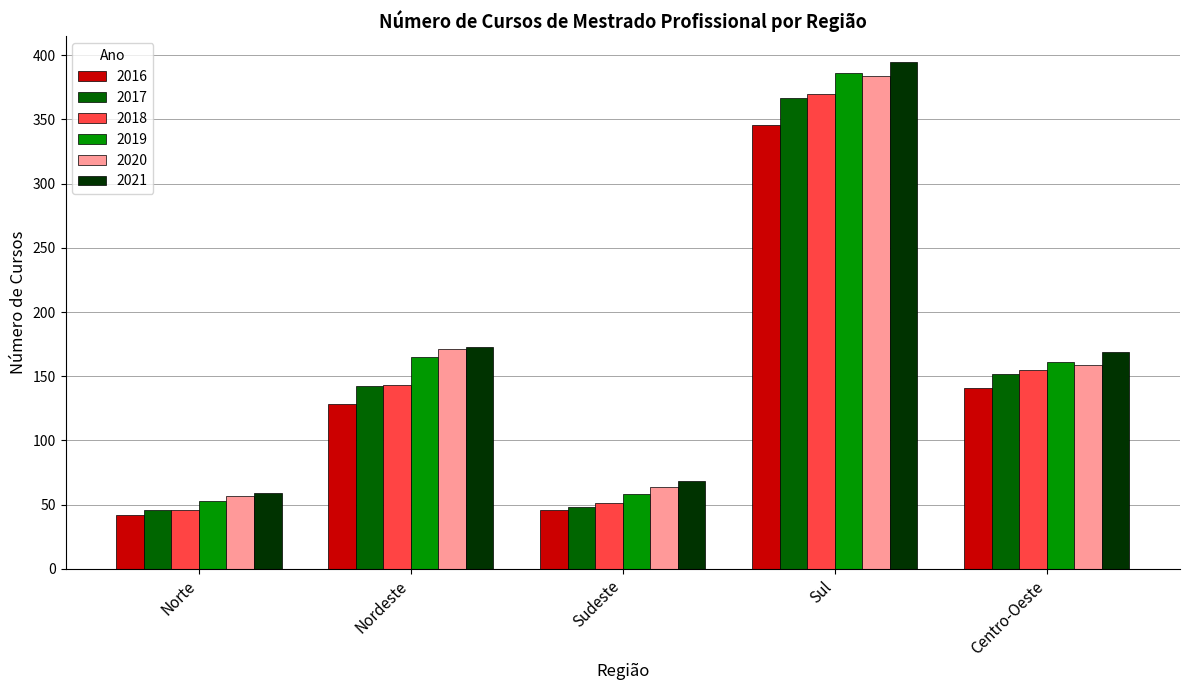

What is the difference between the highest and lowest values at Sul?

49